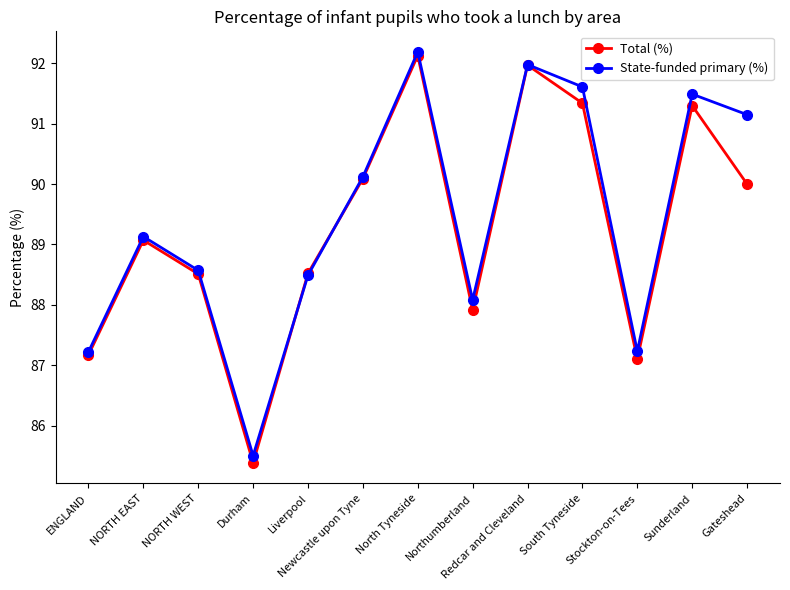

Which series has the widest spread of values?

Total (%)